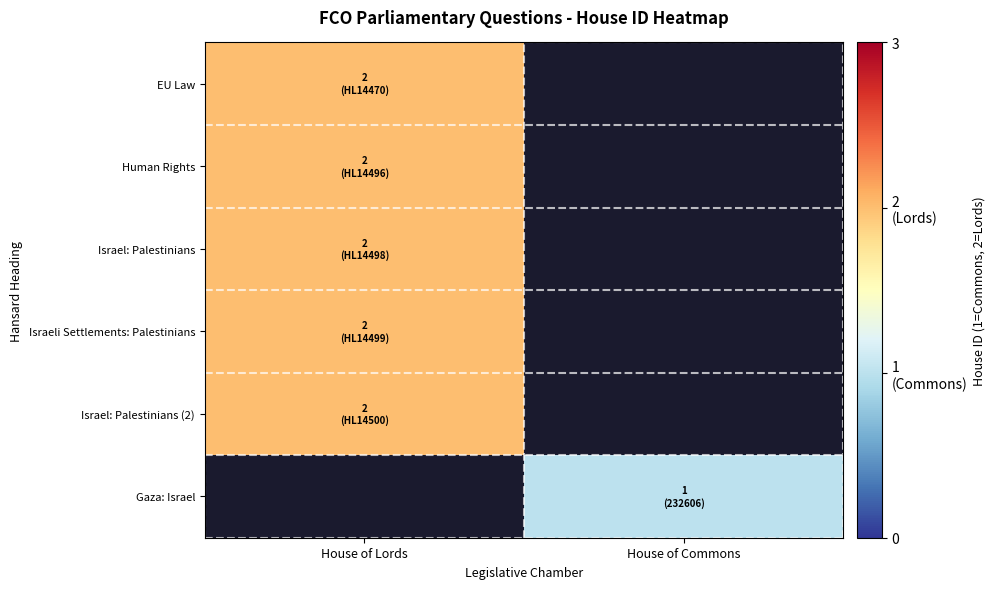

The EU Law series shows 1.3 at House of Lords. True or false?

False